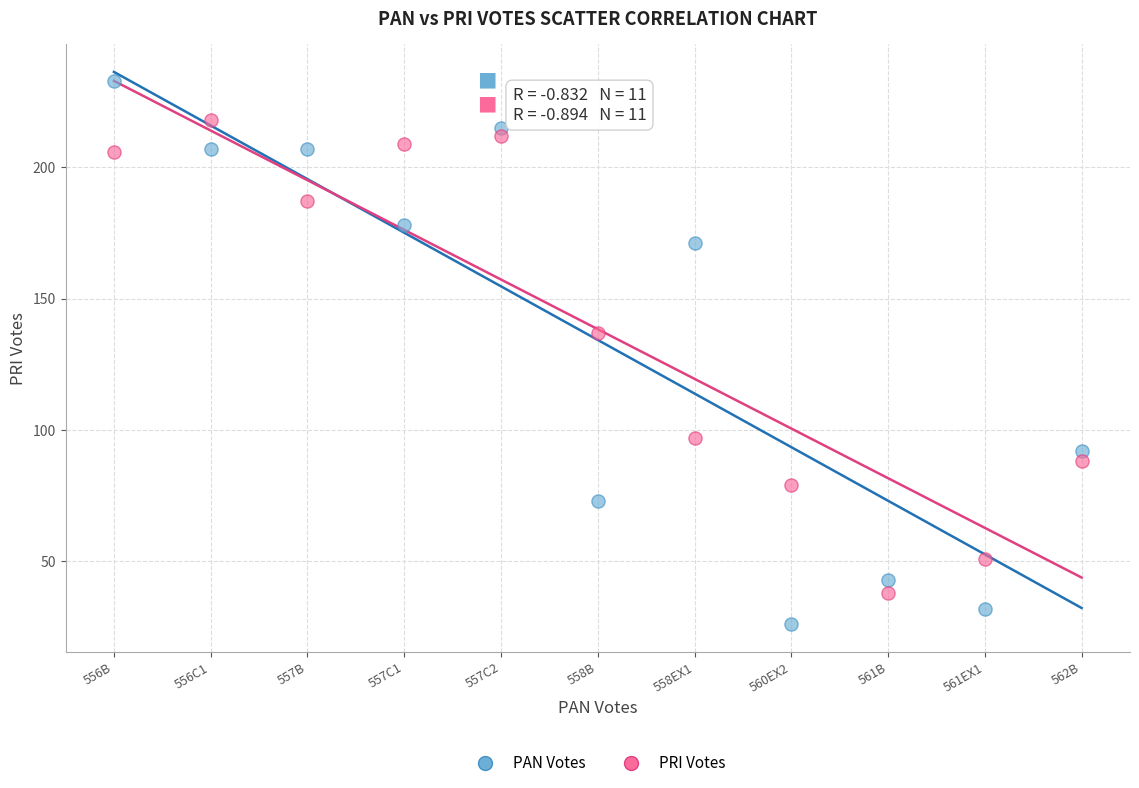

Which series has the widest spread of Y values?

PAN Votes